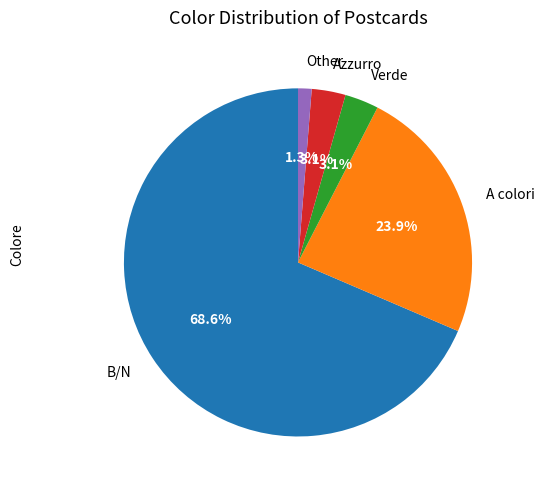

To the nearest percent, what portion does Other represent?

1%